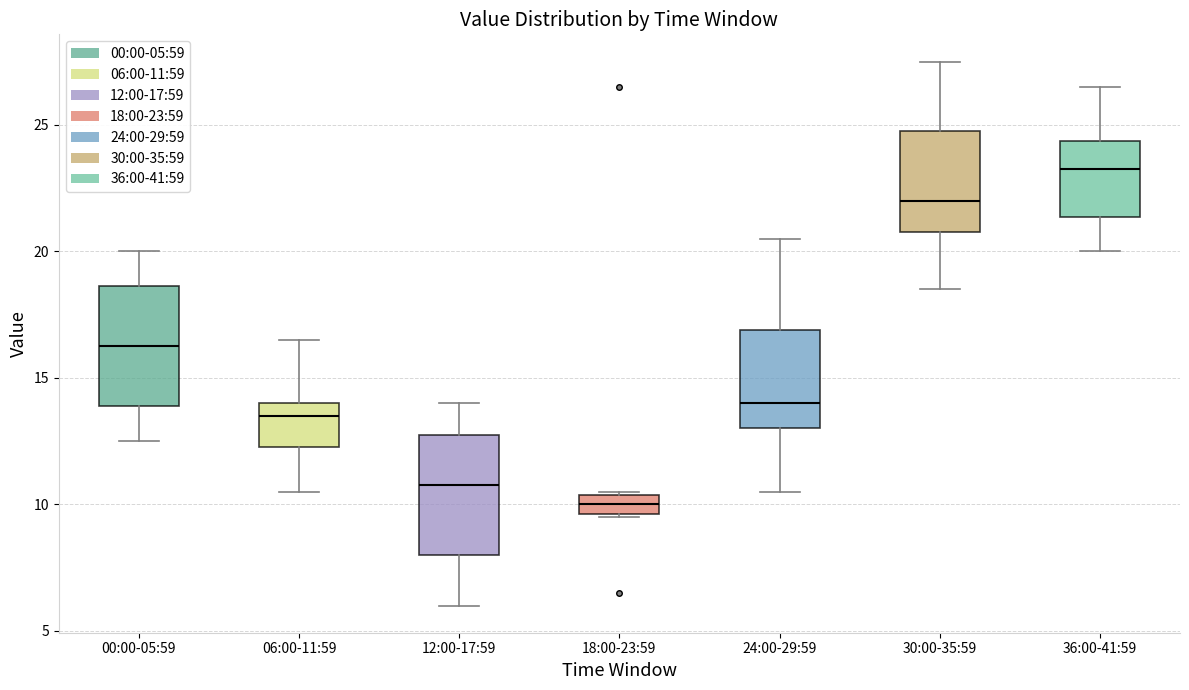

Reading left to right, read every box against the y-axis: the position of its median line, the range the box covers, and the ends of its whiskers. The values are not printed on the chart, so give them approximately, as read against the axis.

00:00-05:59: median 16.5, box 14.0 to 18.5, whiskers 12.5 to 20.0
06:00-11:59: median 13.5, box 12.5 to 14.0, whiskers 10.5 to 16.5
12:00-17:59: median 11.0, box 8.0 to 13.0, whiskers 6.0 to 14.0
18:00-23:59: median 10.0, box 9.5 to 10.5, whiskers 9.5 to 10.5
24:00-29:59: median 14.0, box 13.0 to 17.0, whiskers 10.5 to 20.5
30:00-35:59: median 22.0, box 21.0 to 25.0, whiskers 18.5 to 27.5
36:00-41:59: median 23.5, box 21.5 to 24.5, whiskers 20.0 to 26.5